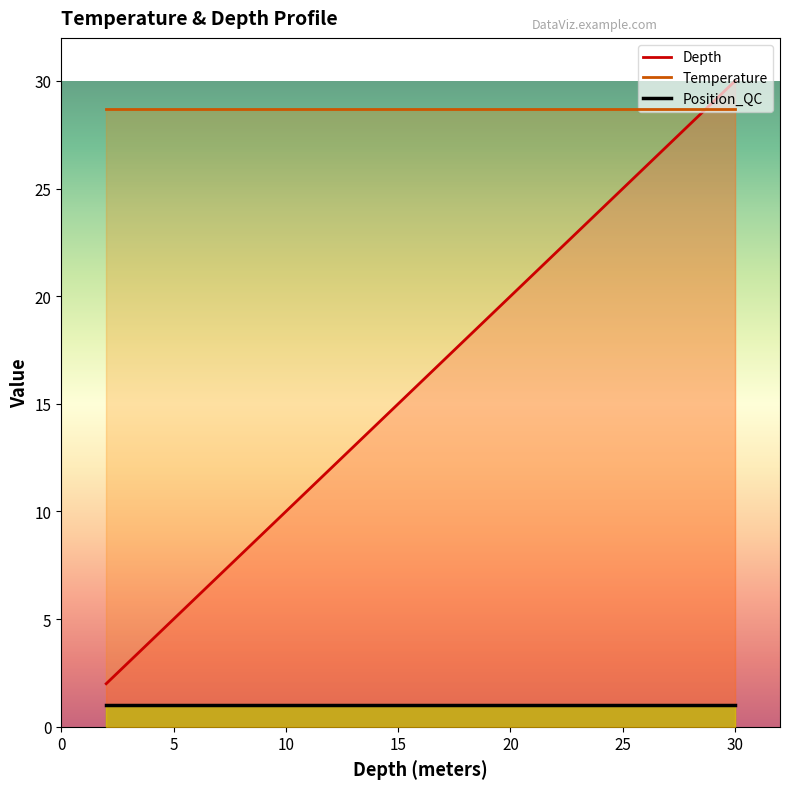

How many lines are shown in the chart?

3